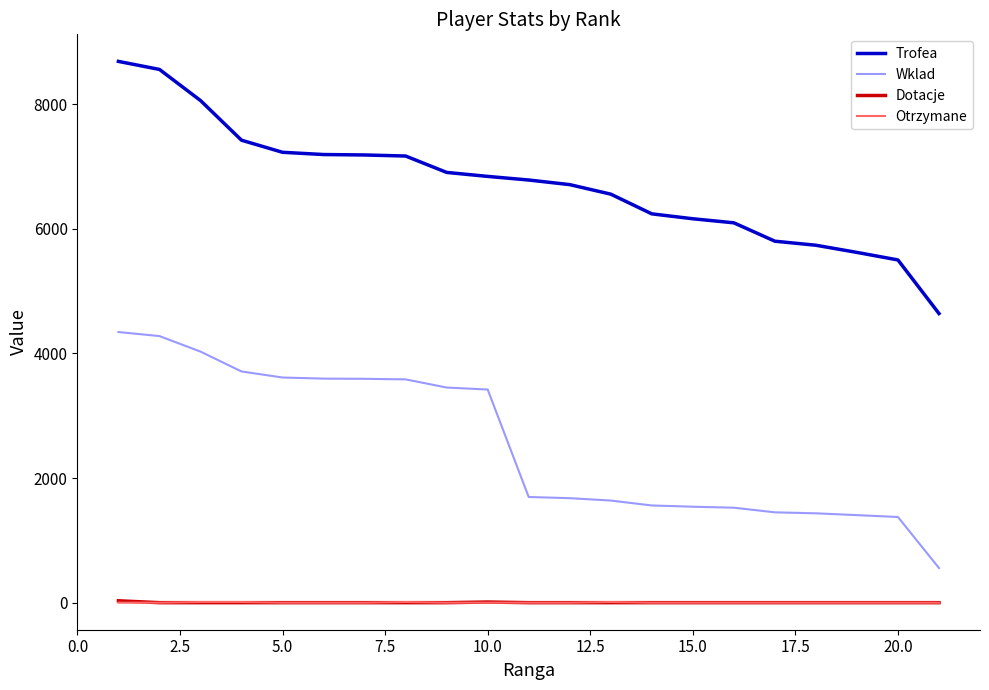

What are all the series names shown in the legend?

Trofea, Wklad, Dotacje, Otrzymane